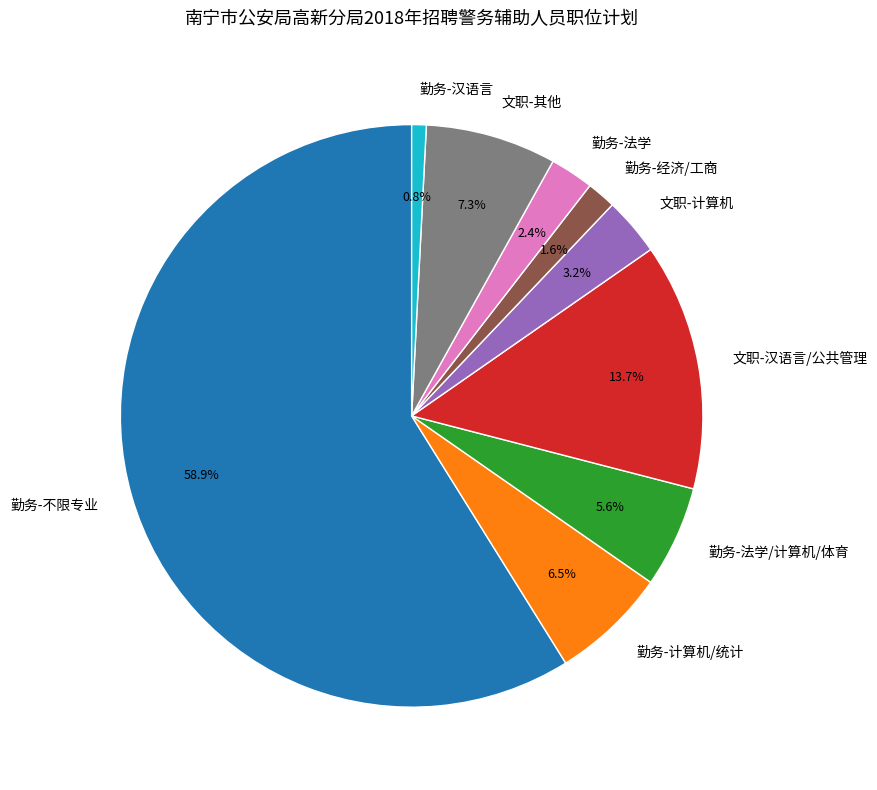

Count the number of slices in the pie.

9